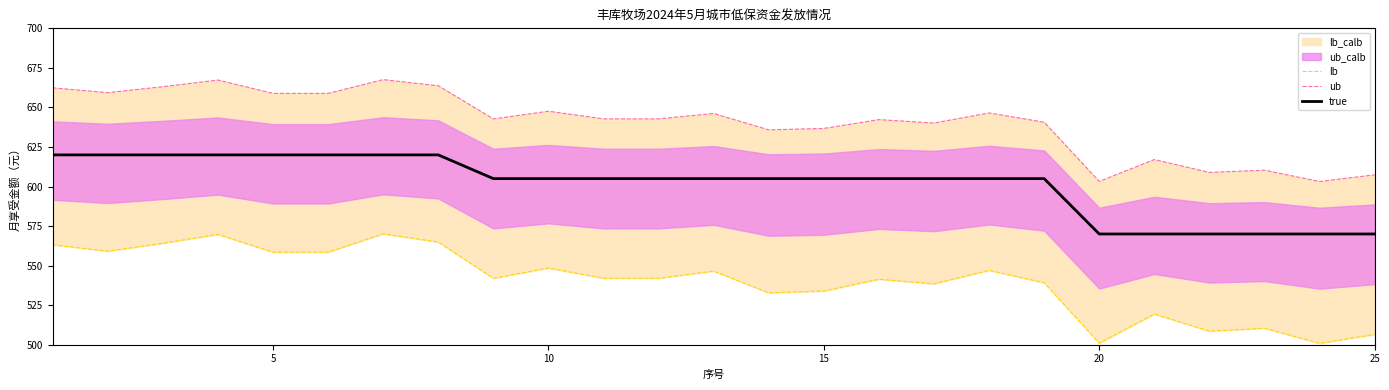

True or false: ub has more than 0 points higher than both neighbors.

True